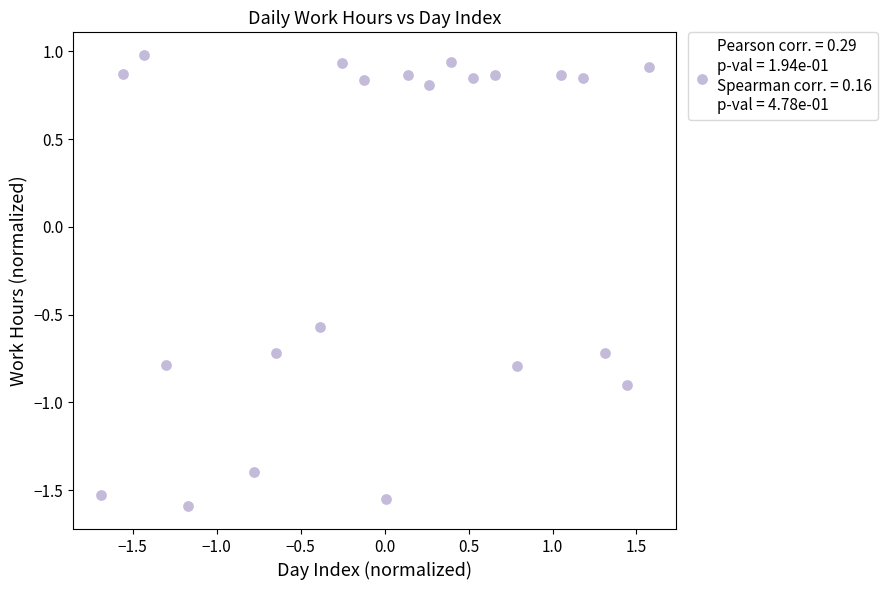

What is the range of X values (max minus min)?

3.3